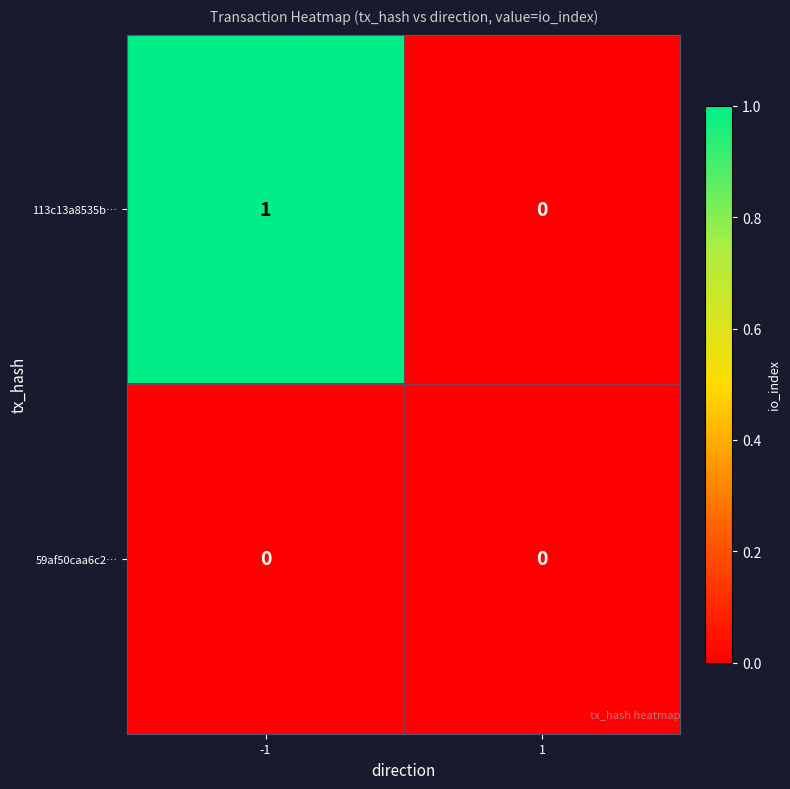

The value of 113c13a8535b… at 1 is 0. True or false?

True